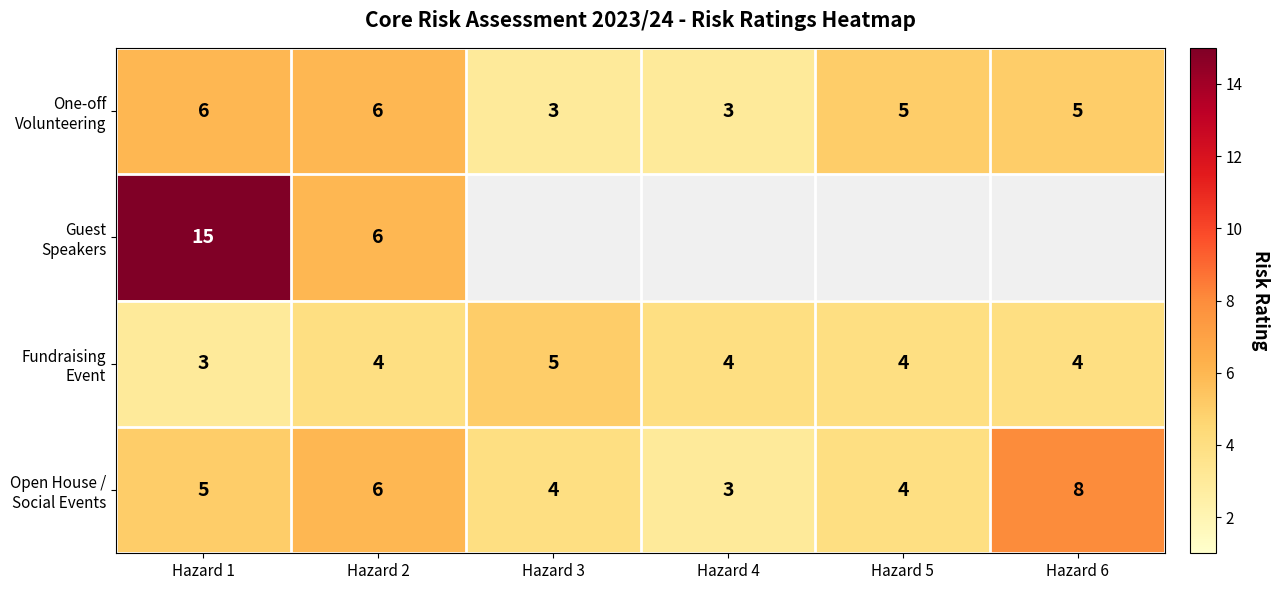

How many categories are shown in the chart?

6